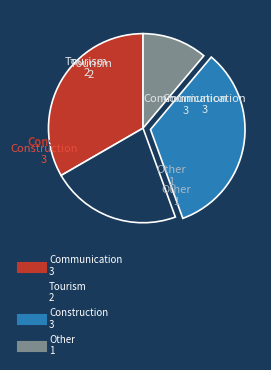

Which slice is the smallest?

Other